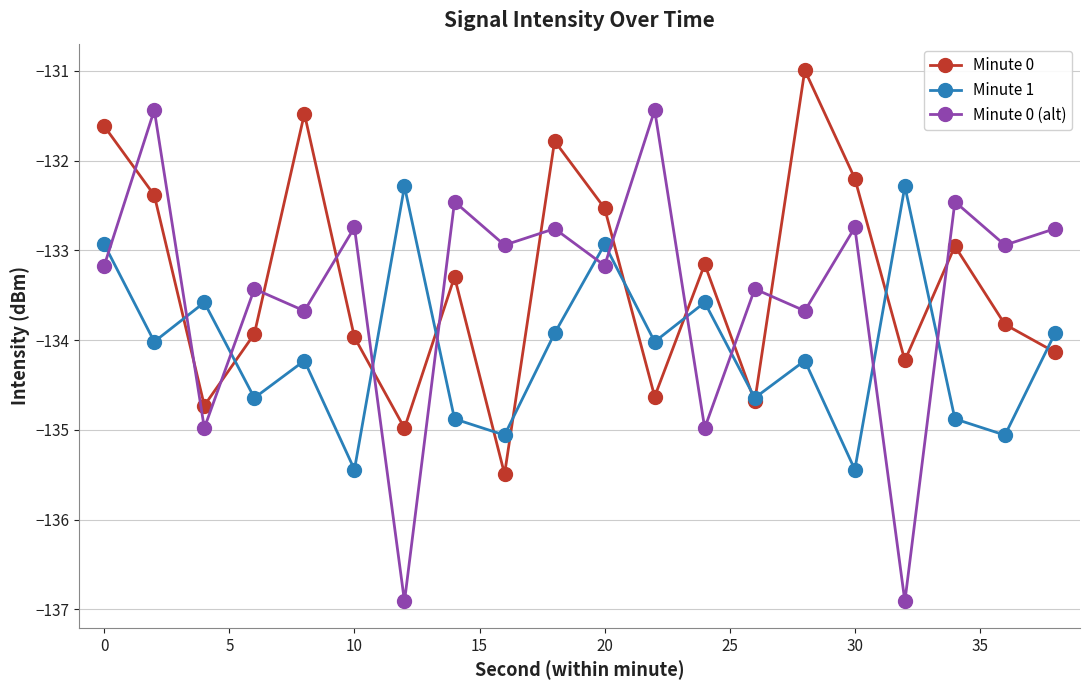

What is the minimum value for Minute 0 (alt)?

-136.9